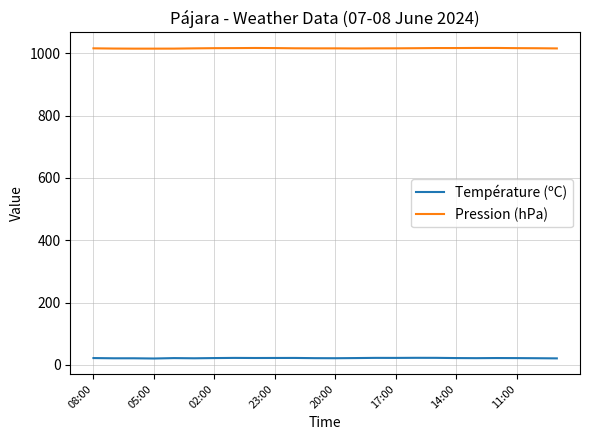

True or false: Pression (hPa) and Température (ºC) intersect in this chart.

False